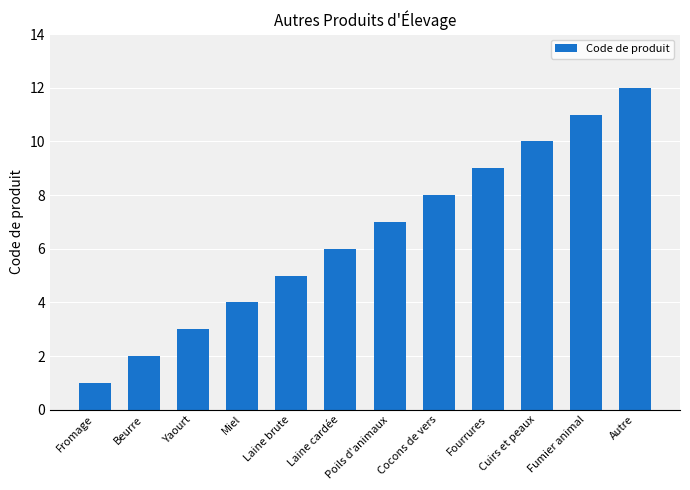

Rank the categories by value from lowest to highest.

Fromage, Beurre, Yaourt, Miel, Laine brute, Laine cardée, Poils d'animaux, Cocons de vers, Fourrures, Cuirs et peaux, Fumier animal, Autre